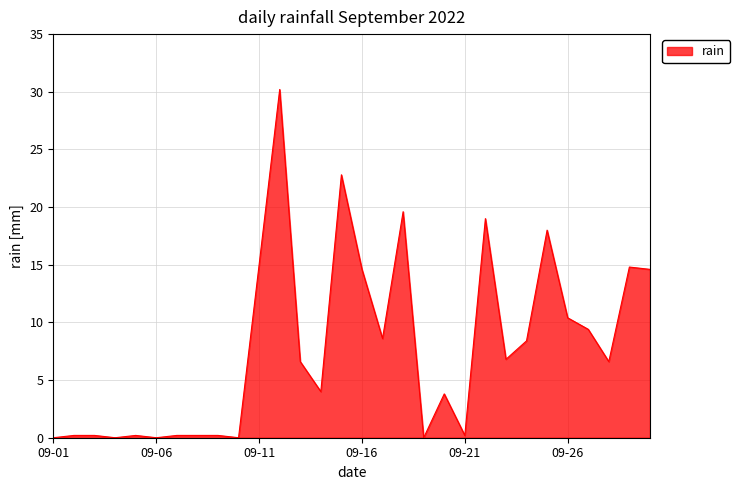

Reading left to right, transcribe all the data shown in this chart.

0.0	0.2	0.2	0.0	0.2	0.0	0.2	0.2	0.2	0.0	15.0	30.2	6.6	4.0	22.8	14.6	8.6	19.6	0.0	3.8	0.2	19.0	6.8	8.4	18.0	10.4	9.4	6.6	14.8	14.6